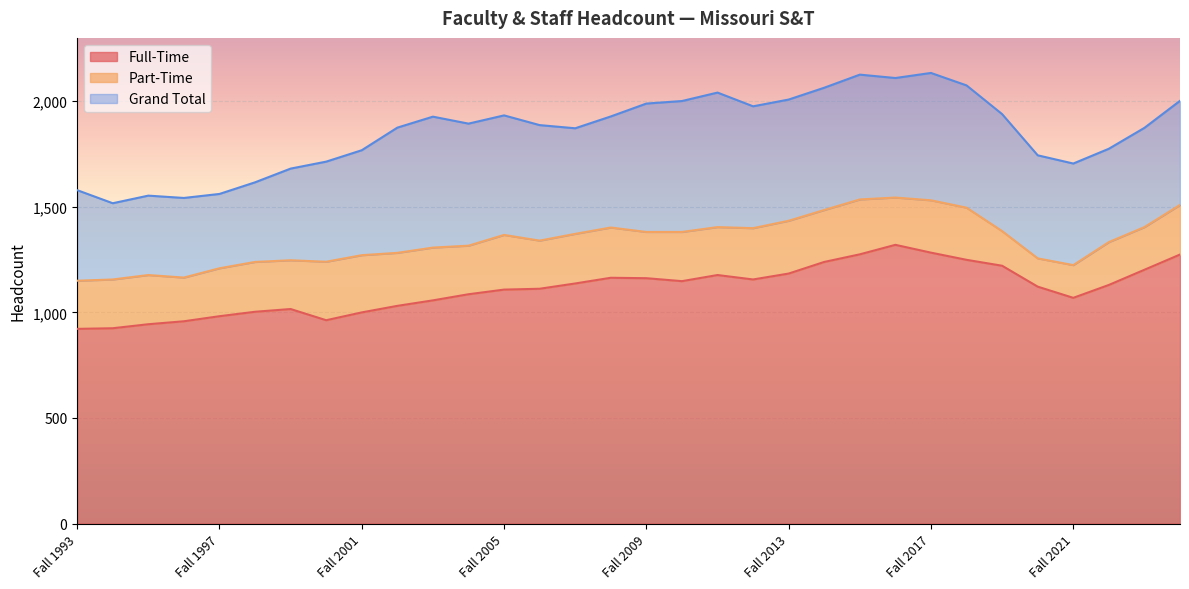

How many values in the Full-Time series exceed 1130?

15